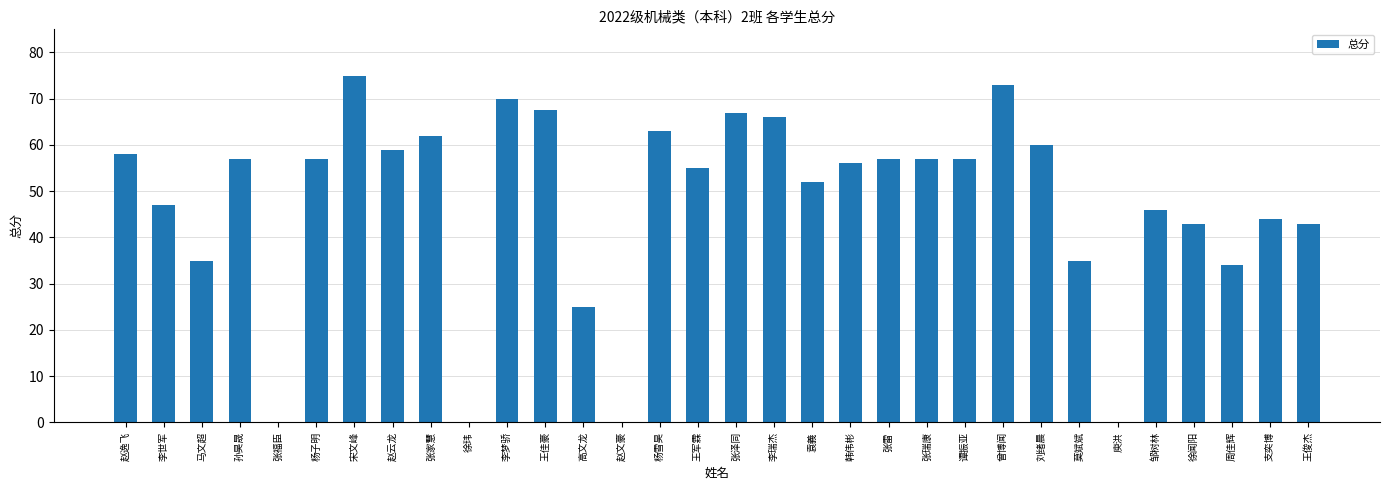

What is the sum of the values at 高文龙 and 徐闻阳?

68.0